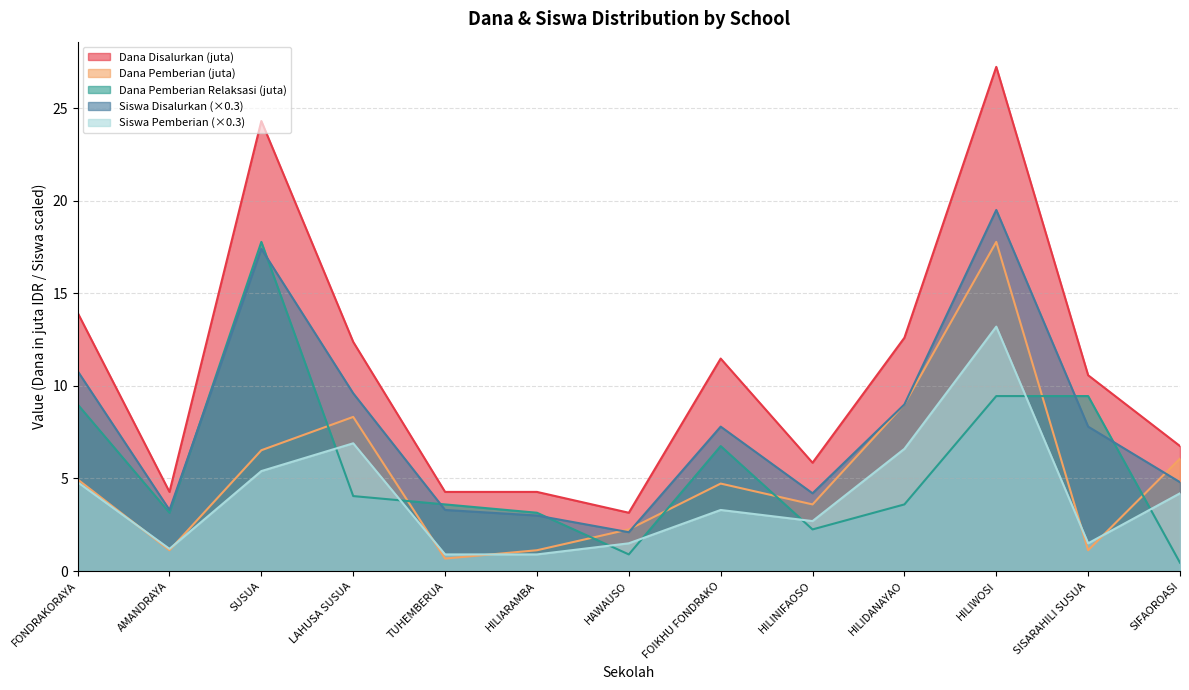

What is the value of the Siswa Disalurkan point at the 1st from the left?

10.8